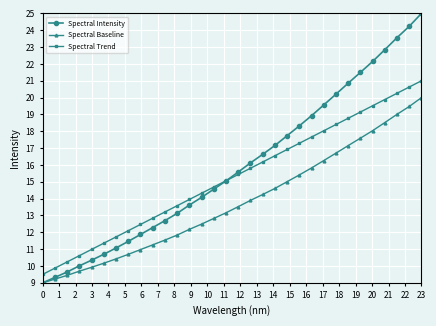

What is the value of the Spectral Baseline point at the 14th from the left?

12.5